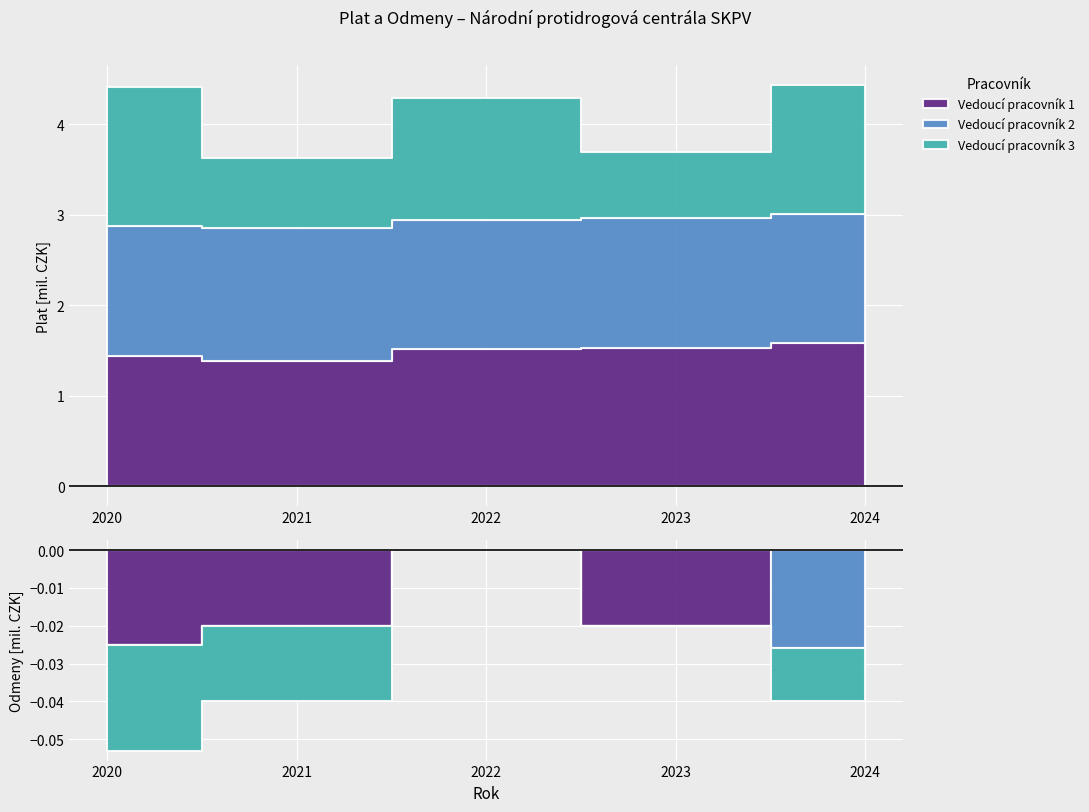

What is the approximate value of Vedoucí pracovník 1 at 2023?

1526816